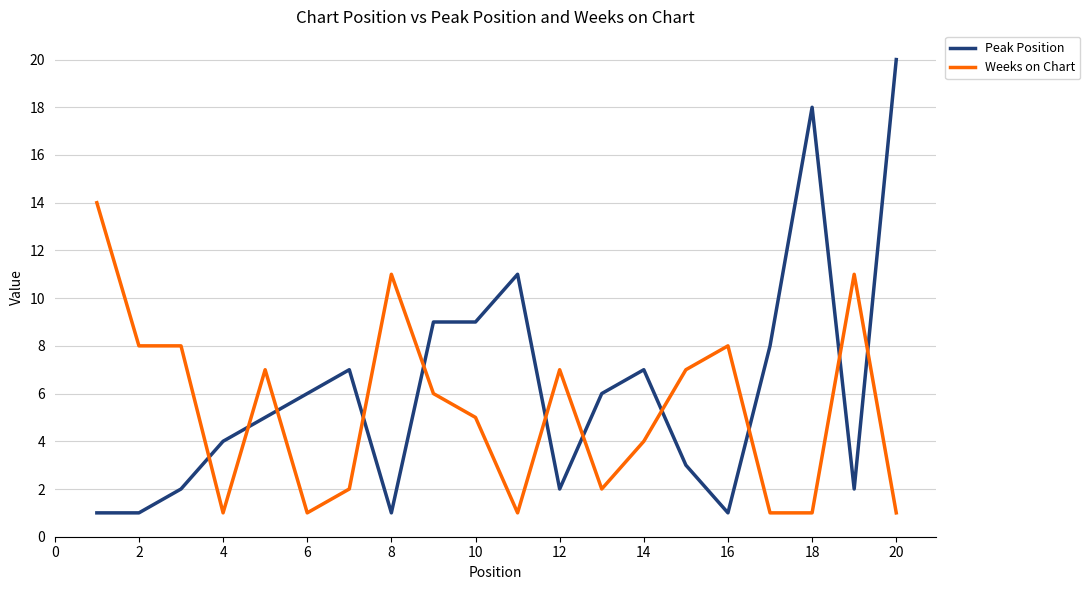

Reading right to left, extract all data points from this chart.

Peak Position: 20	2	18	8	1	3	7	6	2	11	9	9	1	7	6	5	4	2	1	1
Weeks on Chart: 1	11	1	1	8	7	4	2	7	1	5	6	11	2	1	7	1	8	8	14